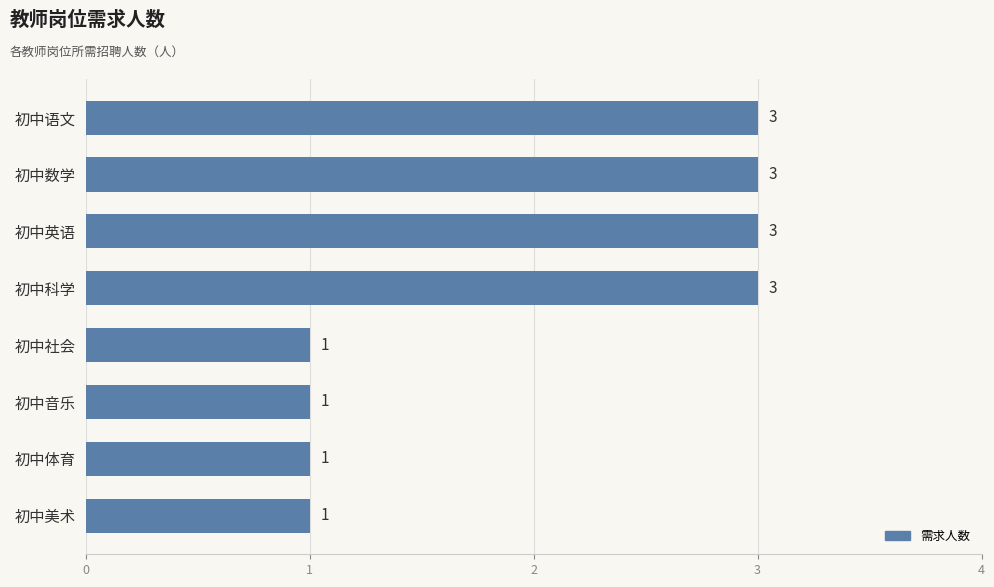

What is the smallest value displayed?

1